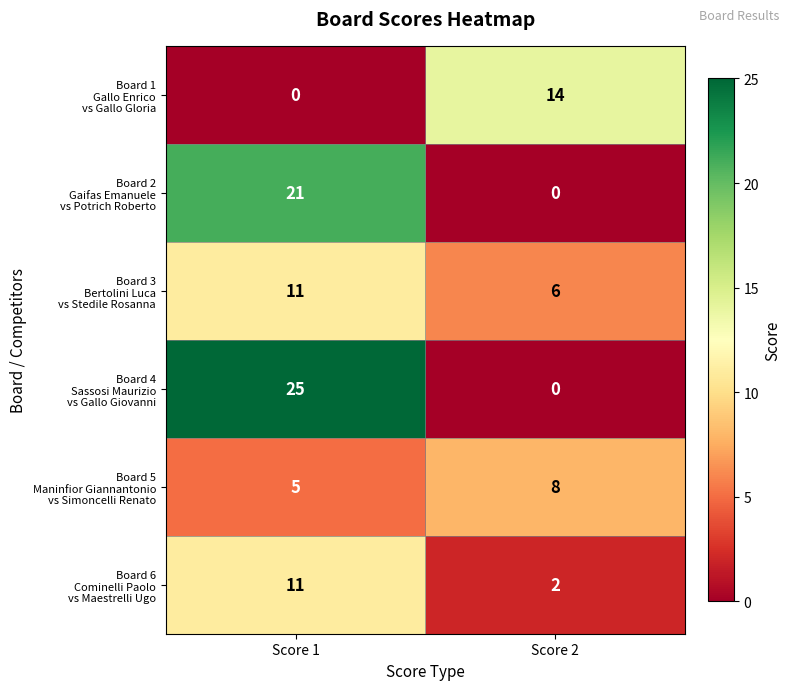

What is the difference between the highest and lowest values at Score 2?

14